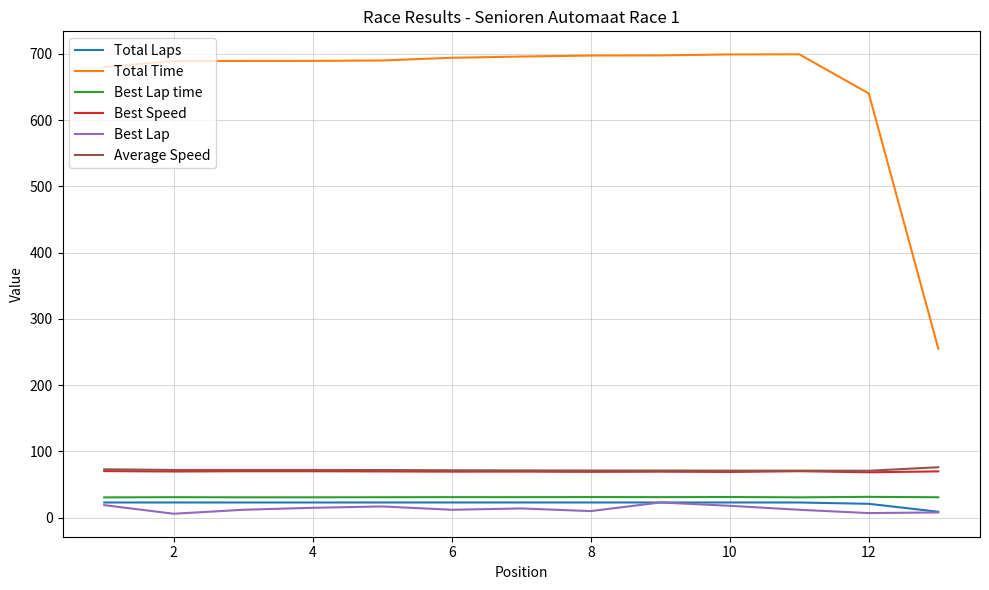

Count the number of data series in this chart.

6